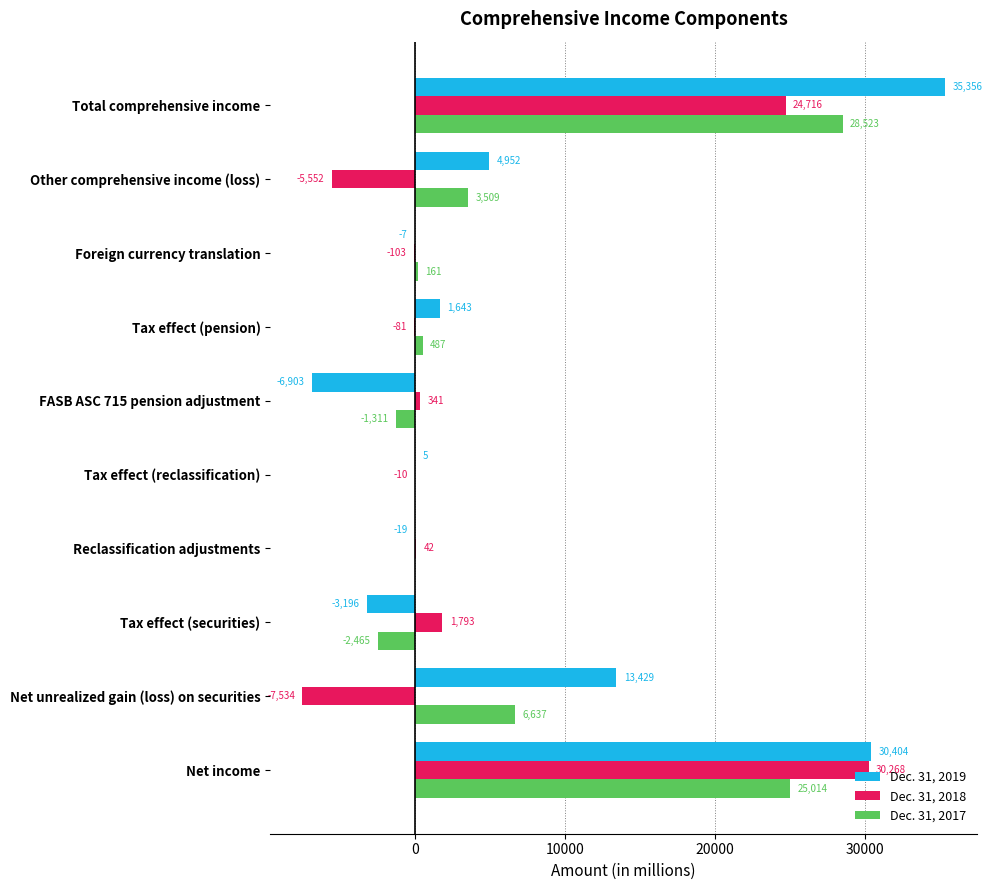

At which label does Dec. 31, 2019 reach its peak?

Total comprehensive income